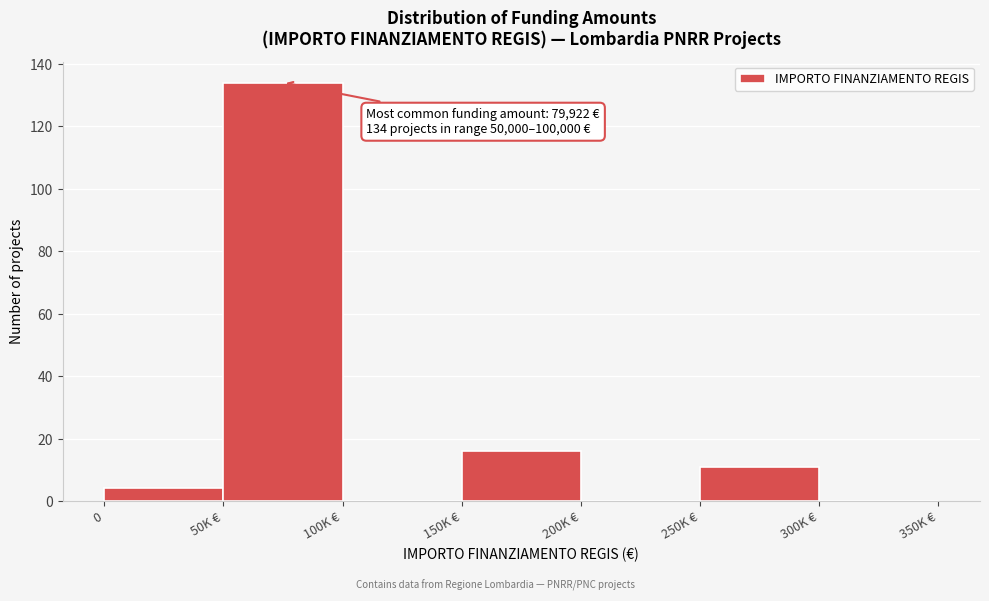

Reading left to right, transcribe all the data shown in this chart.

0=4	50K €=134	100K €=0	150K €=16	200K €=0	250K €=11	300K €=0